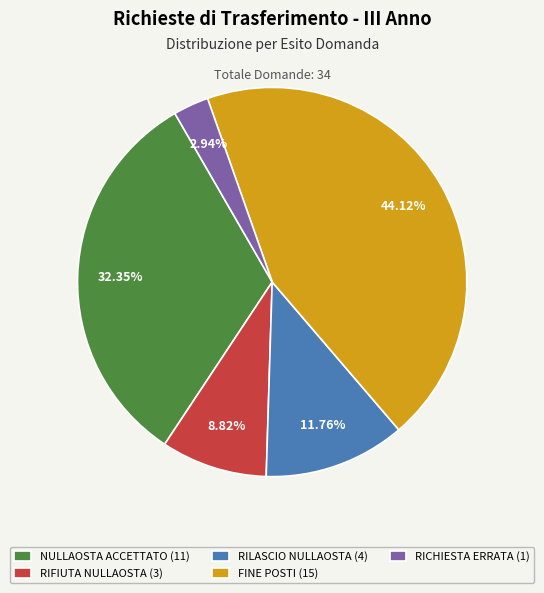

What portion of the pie excludes FINE POSTI?

55.9%